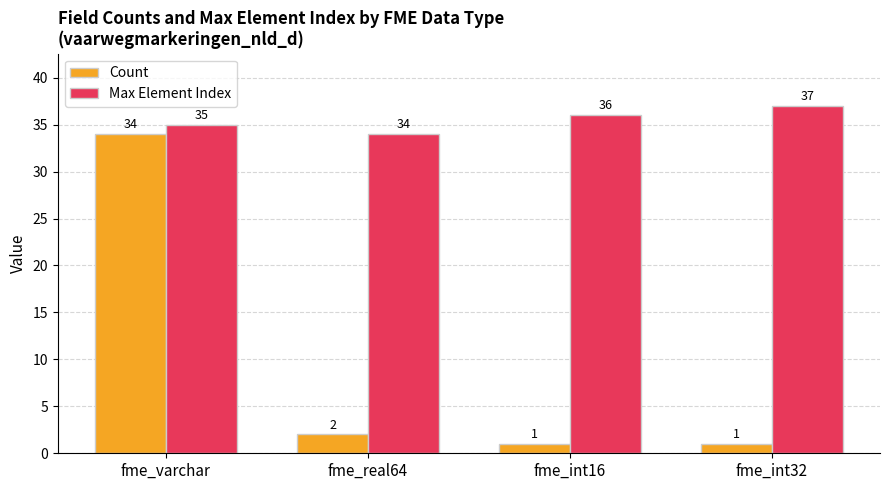

Is it true that Count equals 1 at fme_int32?

True